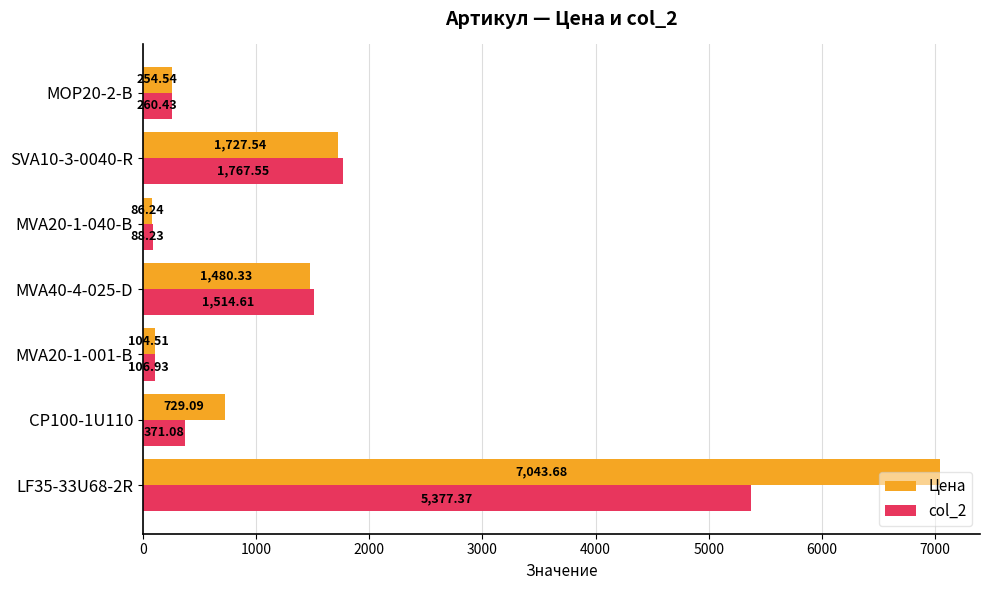

Which series has the largest range (max minus min)?

Цена